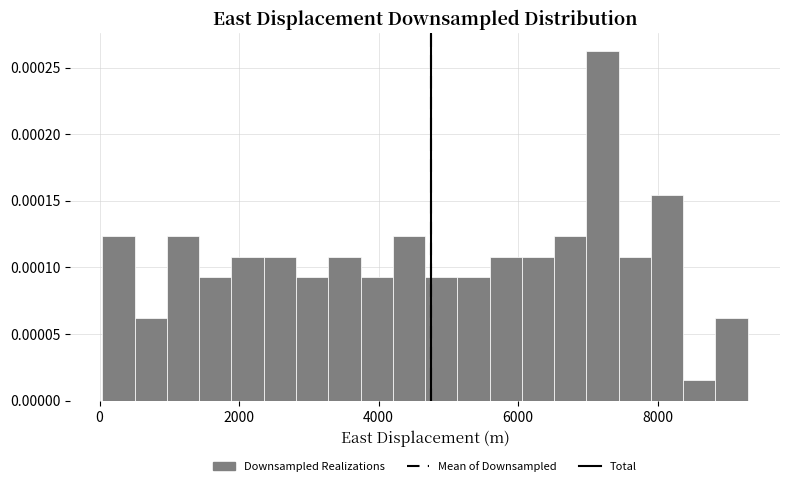

Read against the x-axis, roughly where is the centre of the tallest bar?

7200